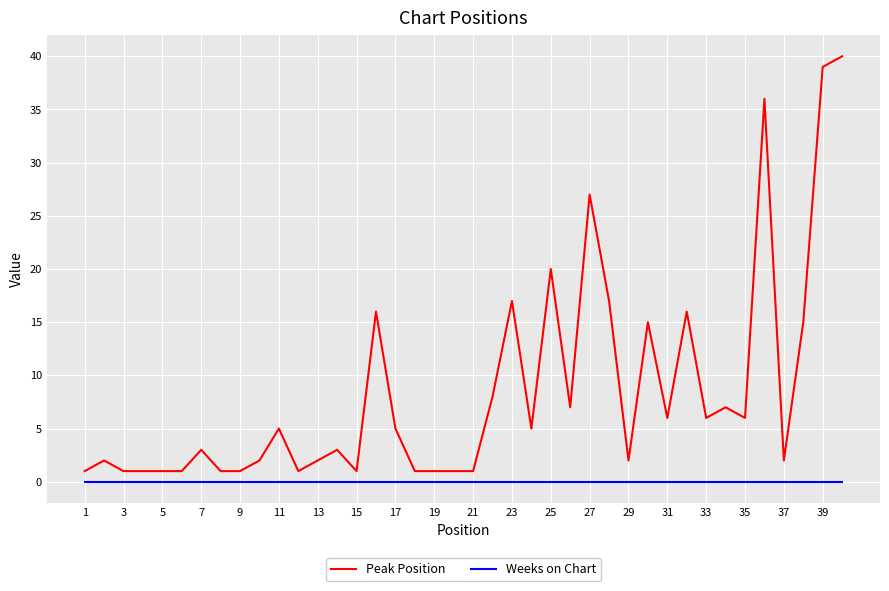

True or false: Weeks on Chart and Peak Position intersect in this chart.

False